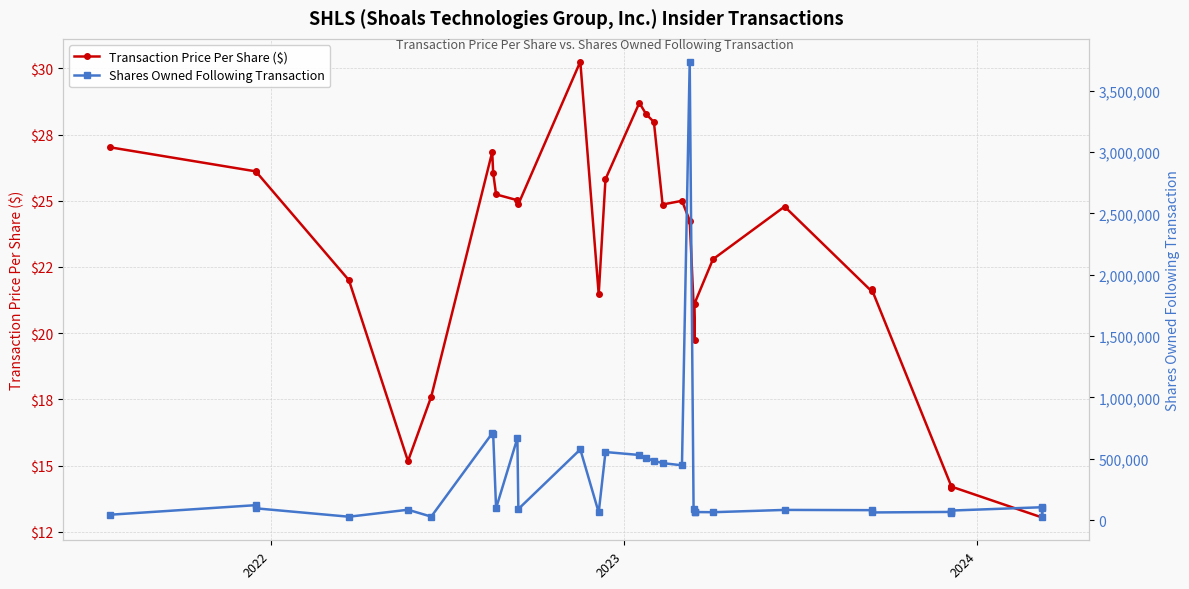

What is the maximum value shown in the chart?

3737747.0